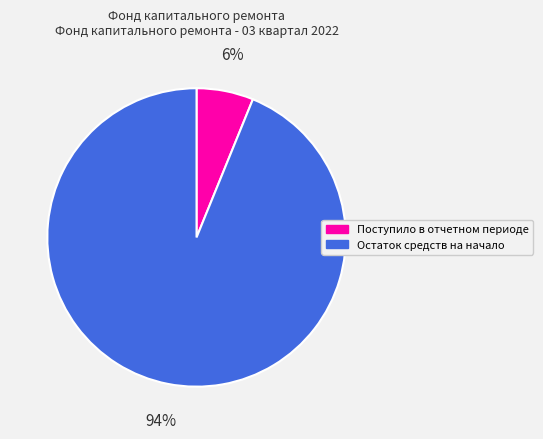

Which slice is the largest?

Остаток средств на начало